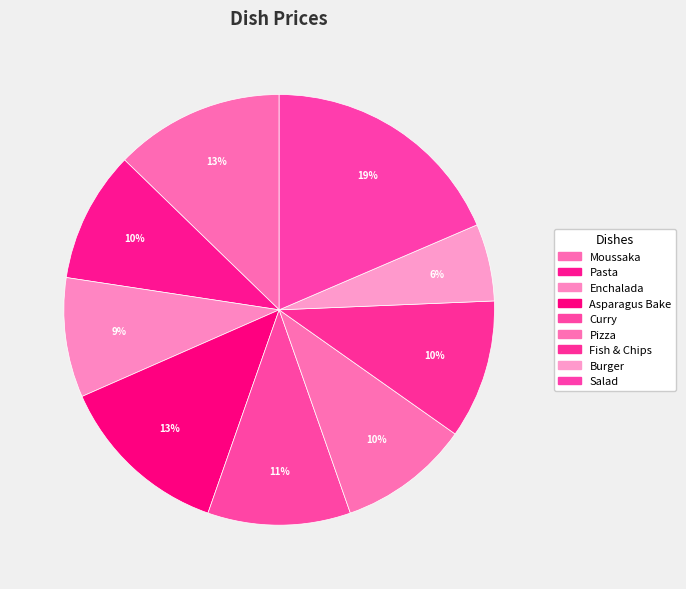

What is the smallest slice in the pie chart?

Burger